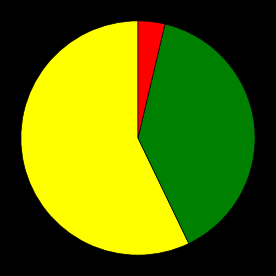

Does any single category account for the majority?

Yes